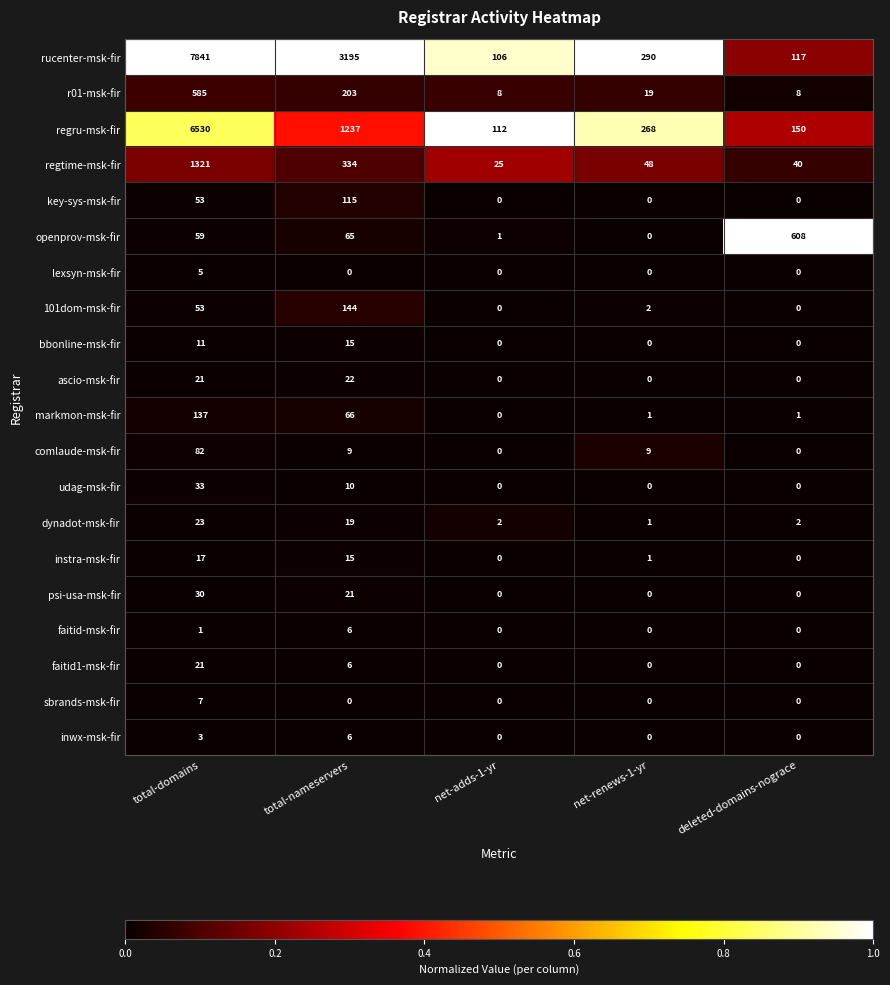

The sbrands-msk-fir series shows 4 at deleted-domains-nograce. True or false?

False